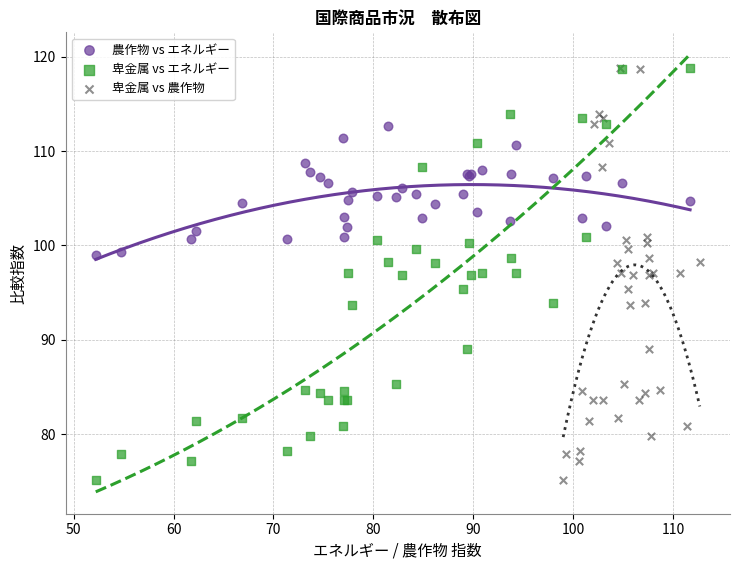

What are all the series names shown in the legend?

農作物 vs エネルギー, 卑金属 vs エネルギー, 卑金属 vs 農作物